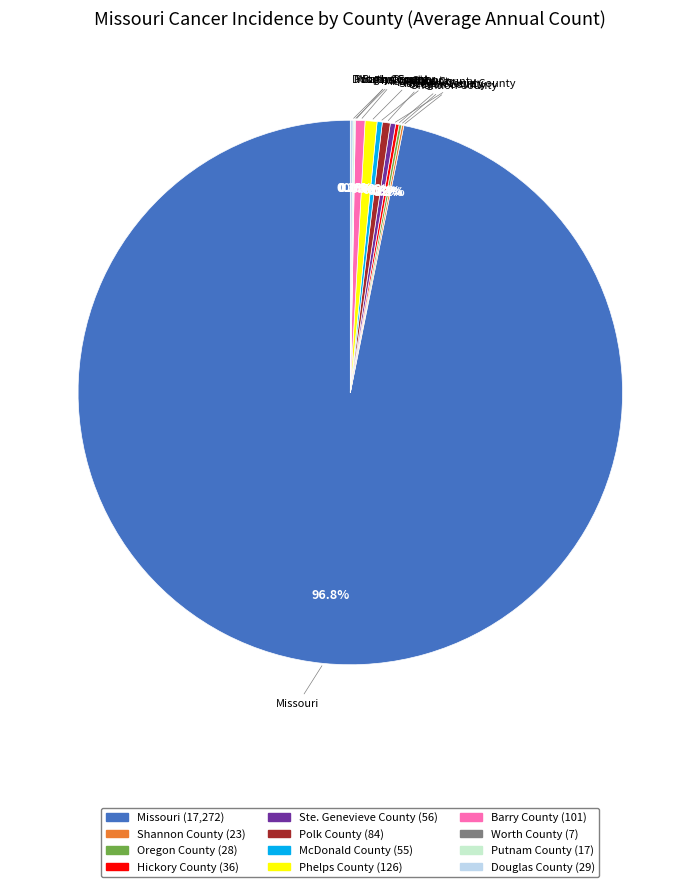

What is the ratio of the value at Polk County to the value at Barry County?

0.8